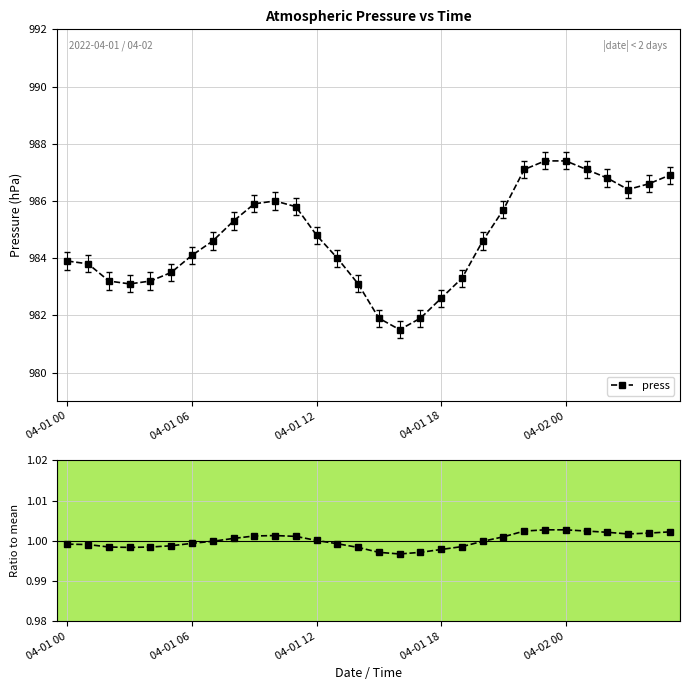

What is the lowest value of the press series?

981.5